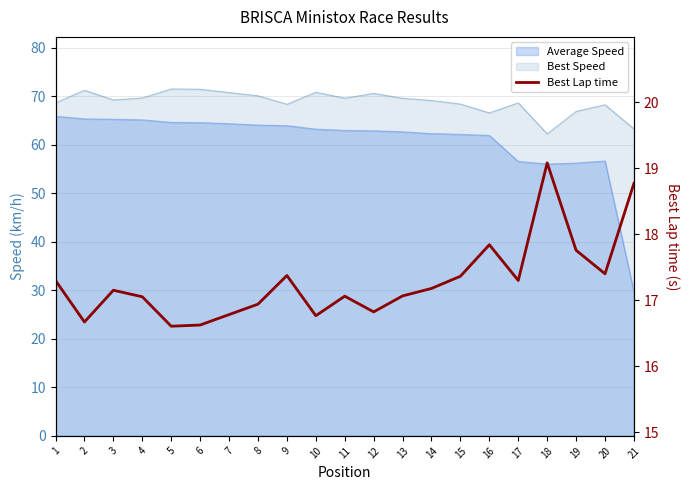

Where does the data first go above 17?

1